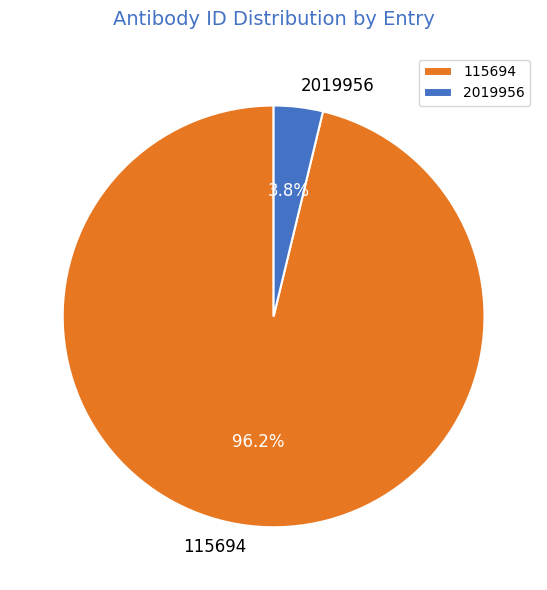

Which category has the biggest portion of the pie?

115694